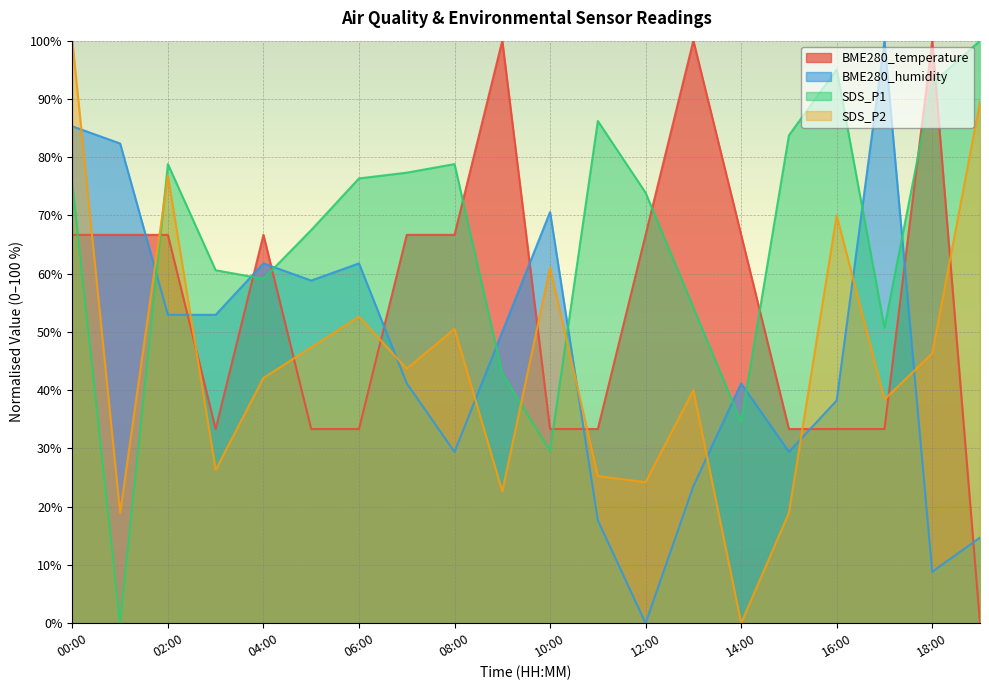

What is the value of the BME280_humidity point at the 8th from the left?

41.2